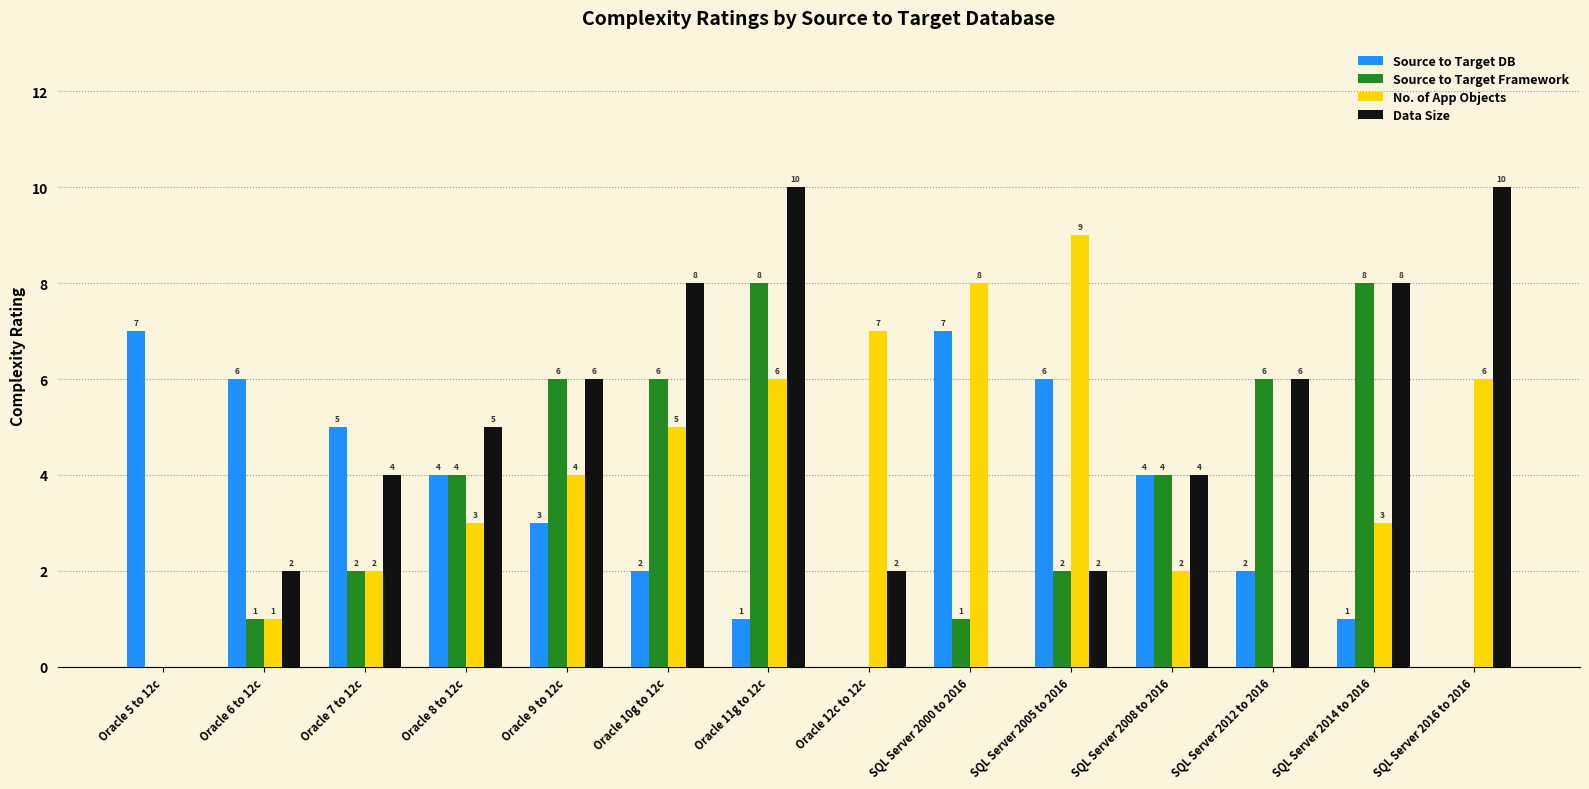

Which series has the largest total across all categories?

Data Size